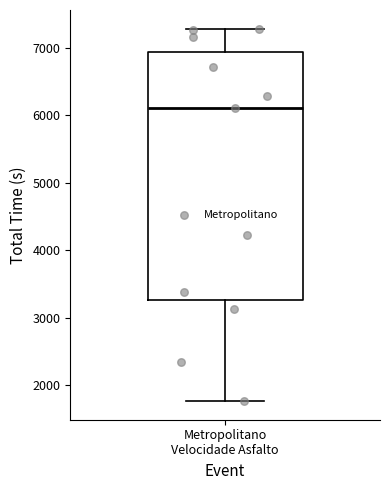

Read this box plot against the y-axis: the position of the median line, the range covered by the box, and the ends of both whiskers. The values are not printed on the chart, so give them approximately, as read against the axis.

median 6100, box 3300 to 6900, whiskers 1800 to 7300